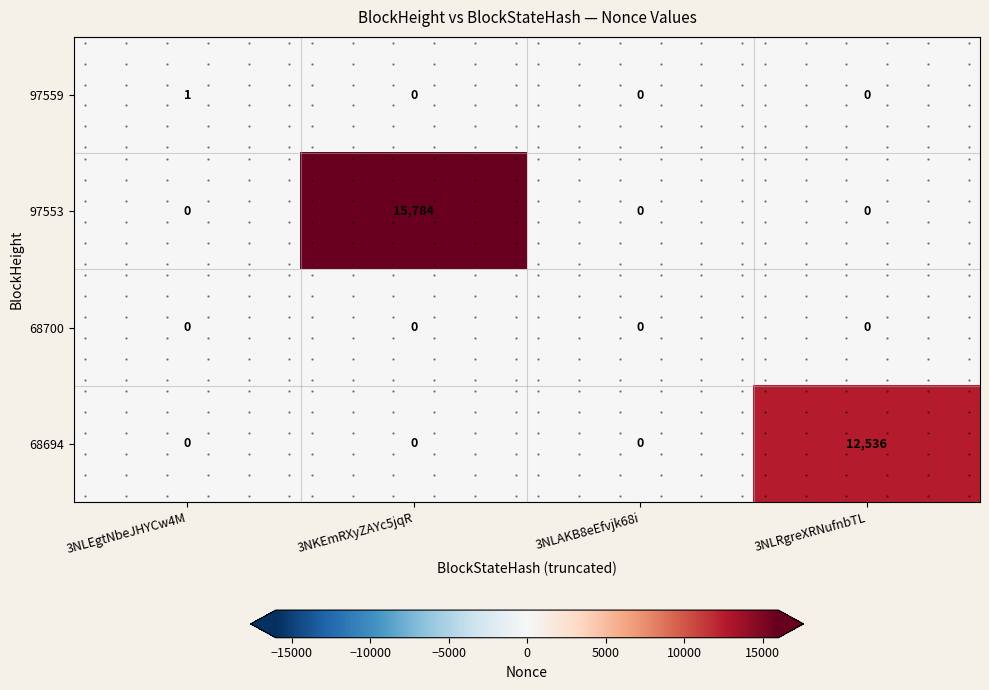

List the labels in order of 68694 value, largest first.

3NLRgreXRNufnbTL, 3NLEgtNbeJHYCw4M, 3NKEmRXyZAYc5jqR, 3NLAKB8eEfvjk68i